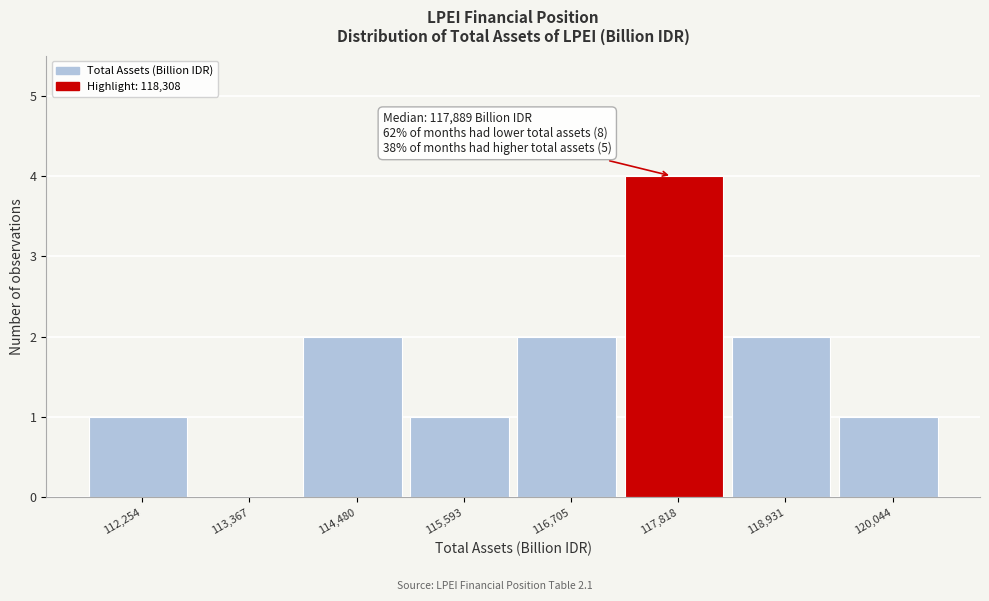

Reading left to right, extract all data points from this chart.

112,254=1	113,367=0	114,480=2	115,593=1	116,705=2	117,818=4	118,931=2	120,044=1